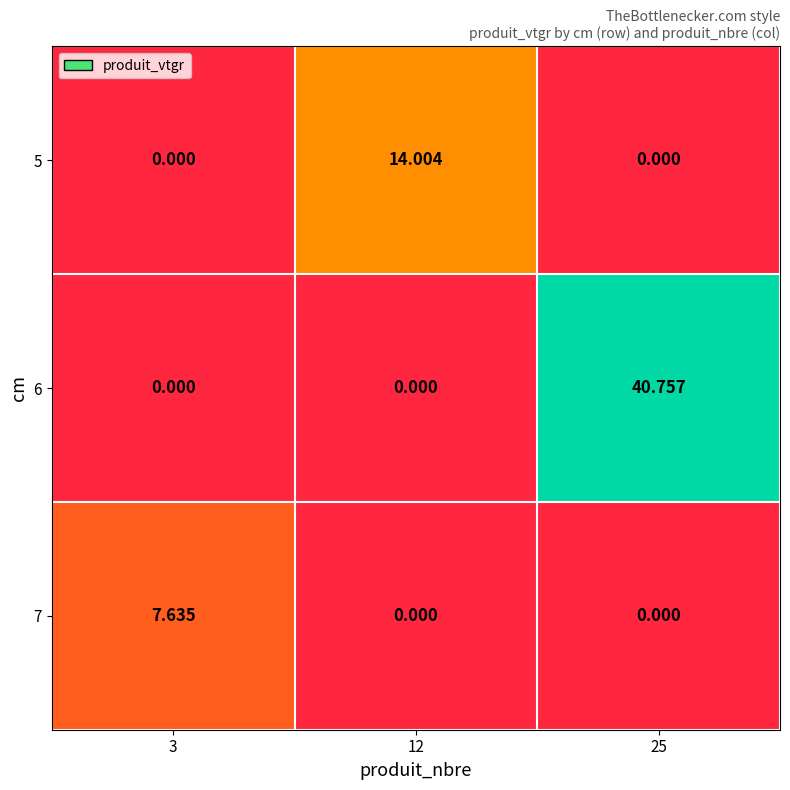

Is the value of 5 at 25 greater than the value of 6 at 25?

No